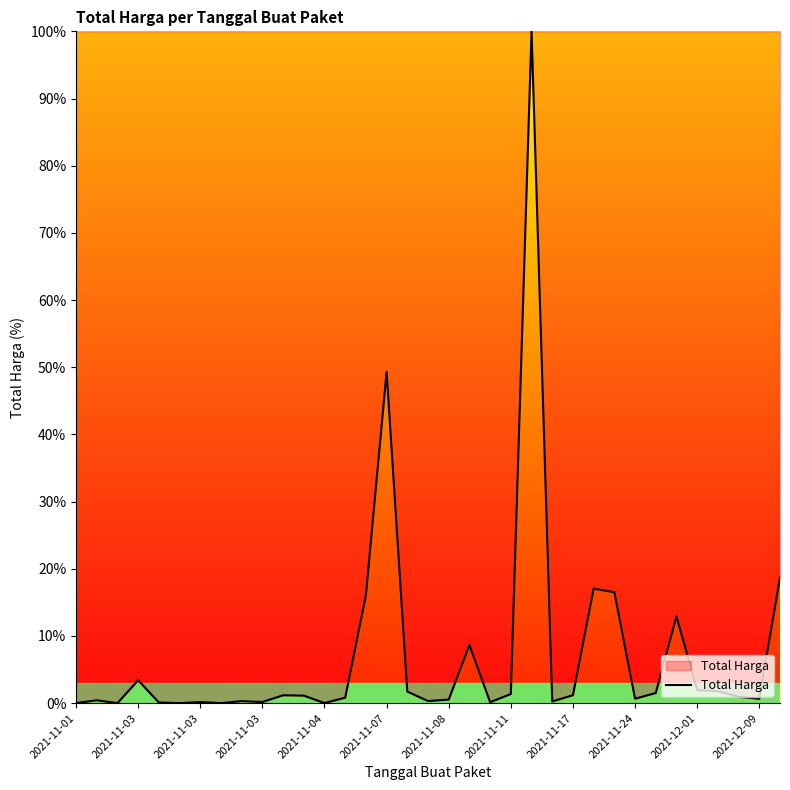

What is the difference between the maximum and minimum values?

100.0